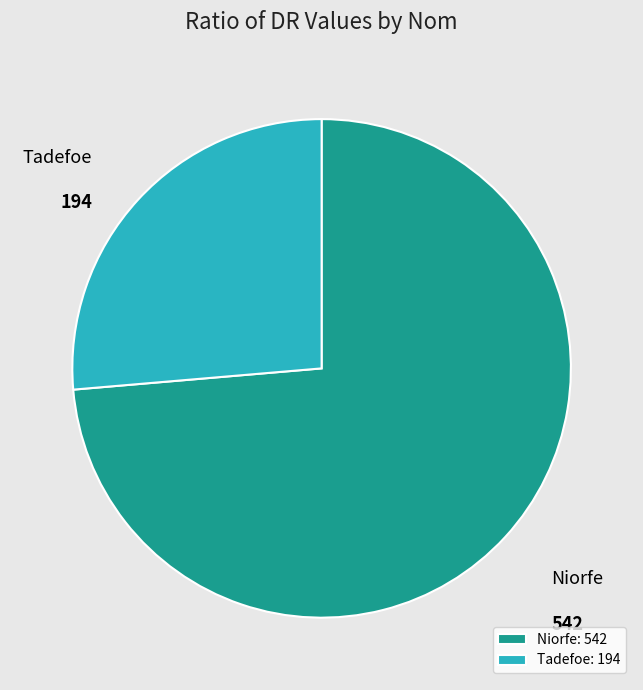

Does any single category account for the majority?

Yes